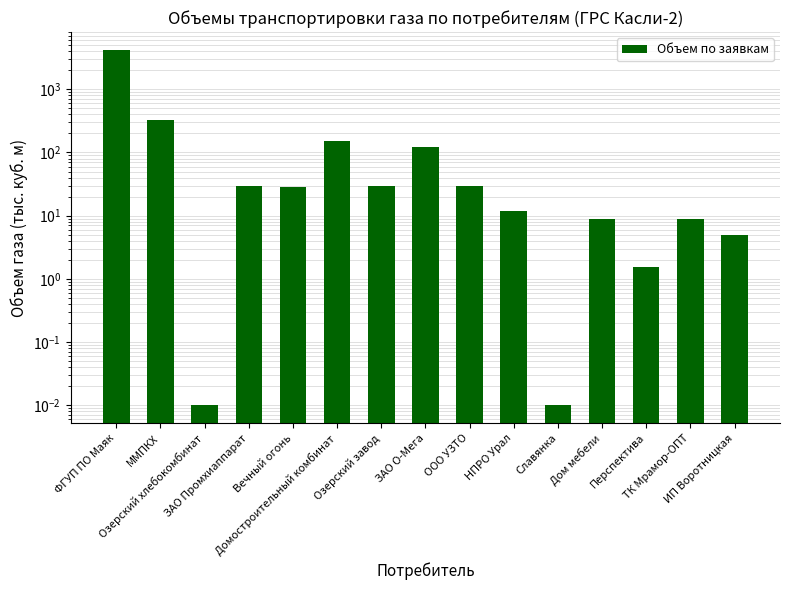

Which has a higher value, ЗАО О-Мега or Перспектива?

ЗАО О-Мега